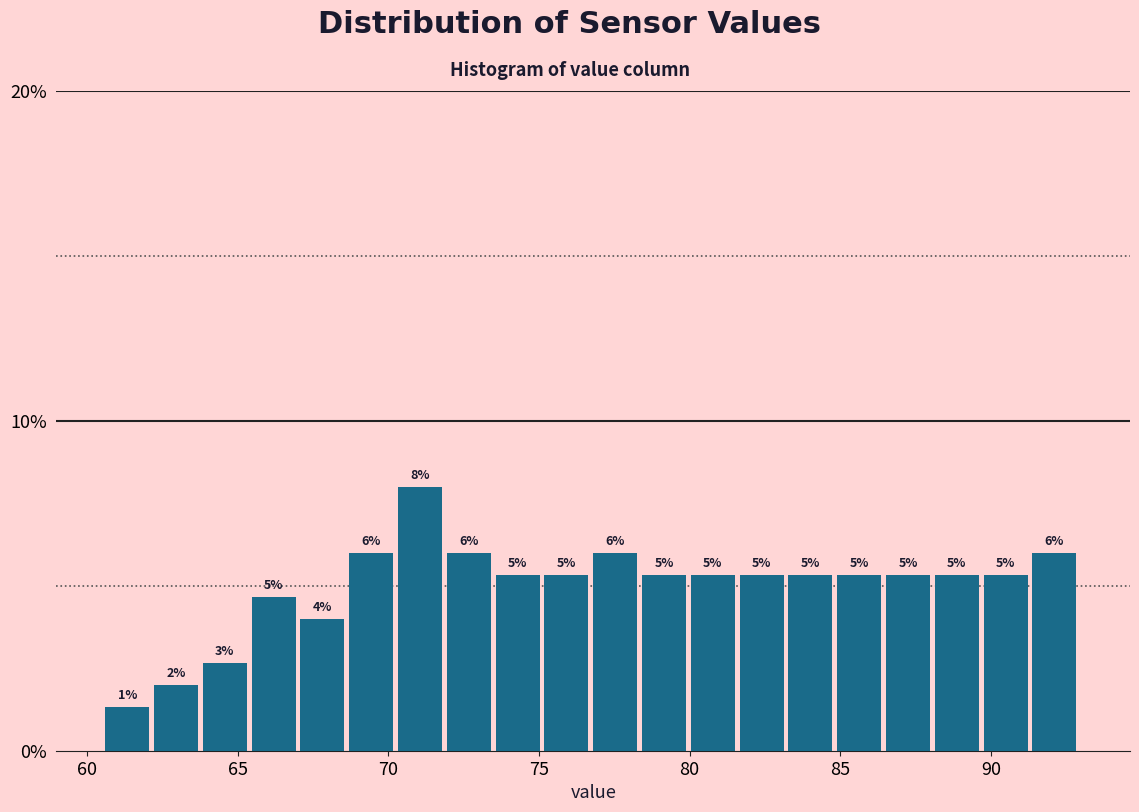

Around what value on the x-axis is the tallest bar? Give the approximate position of its centre, as read against the axis.

71.0